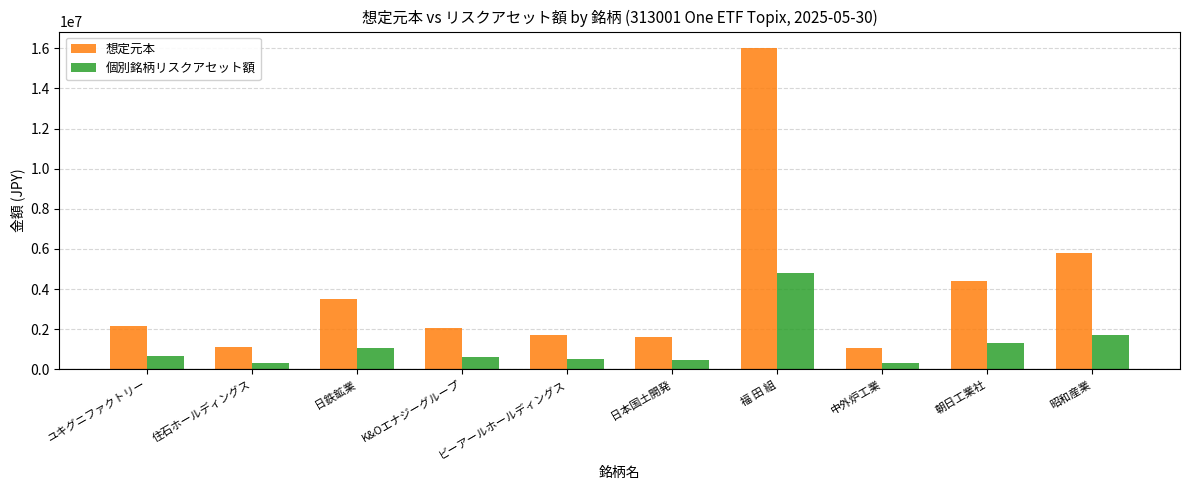

How many values in the 個別銘柄リスクアセット額 series are below 654000?

5